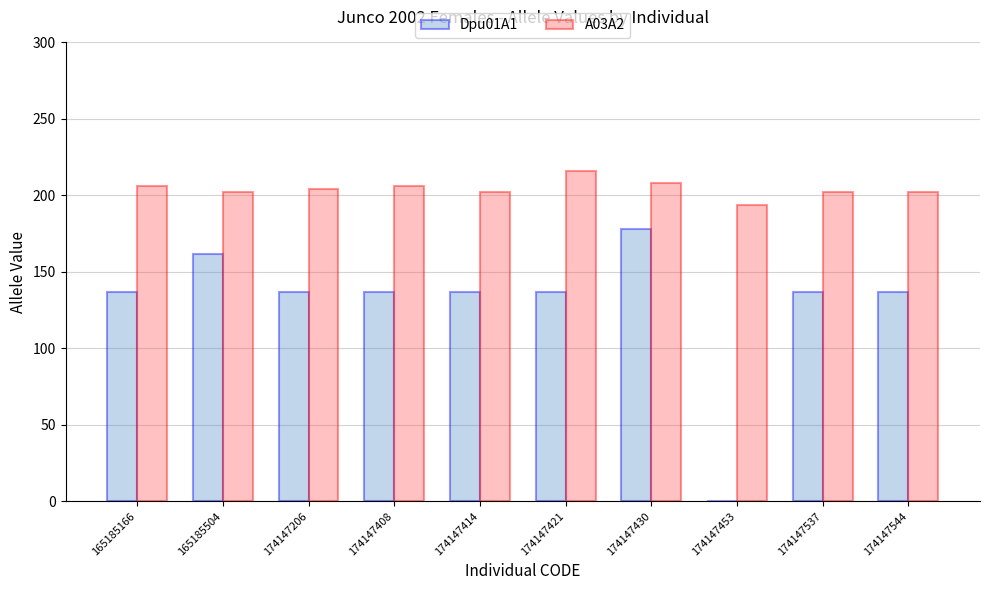

What is the greatest value displayed?

216